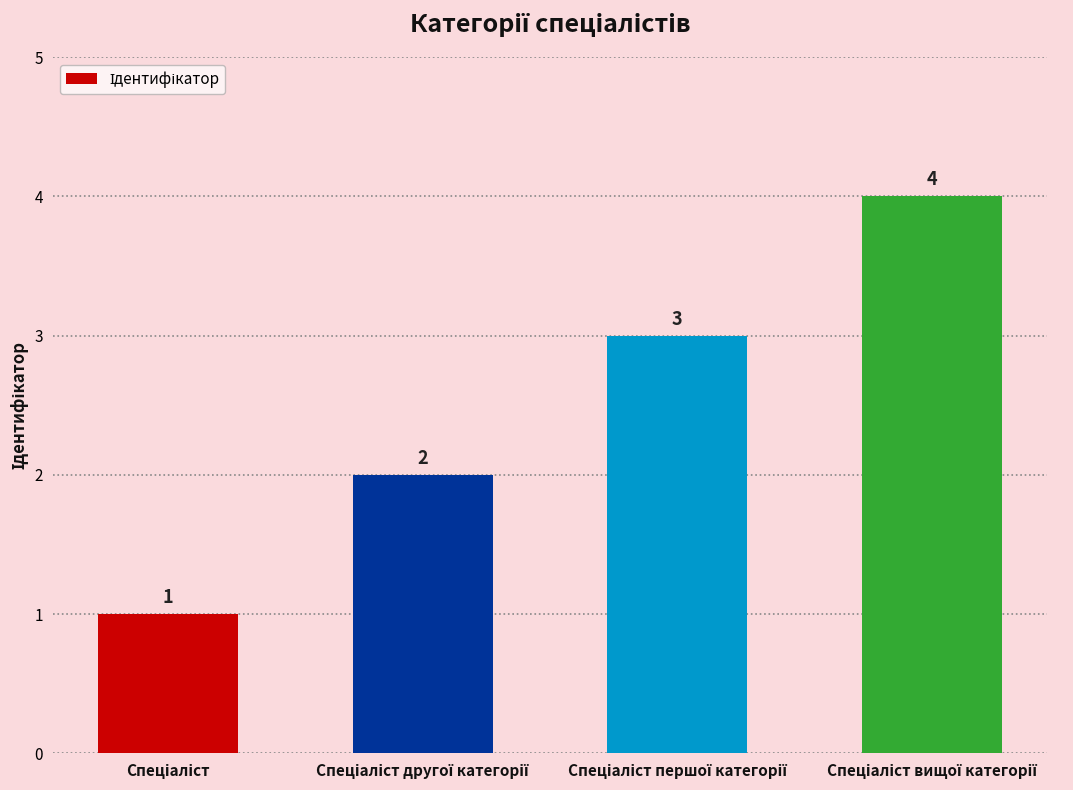

What is the smallest value displayed?

1